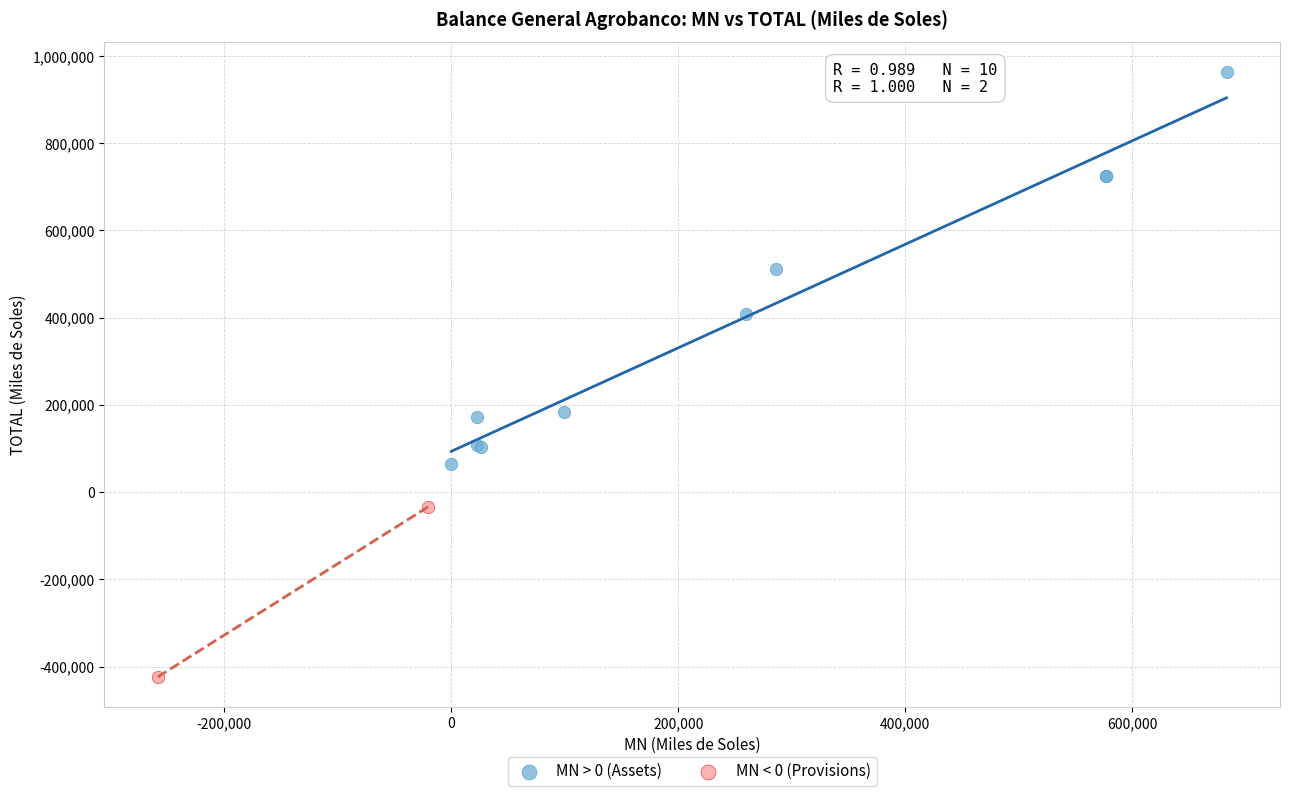

What are all the series names shown in the legend?

MN > 0 (Assets), MN < 0 (Provisions)